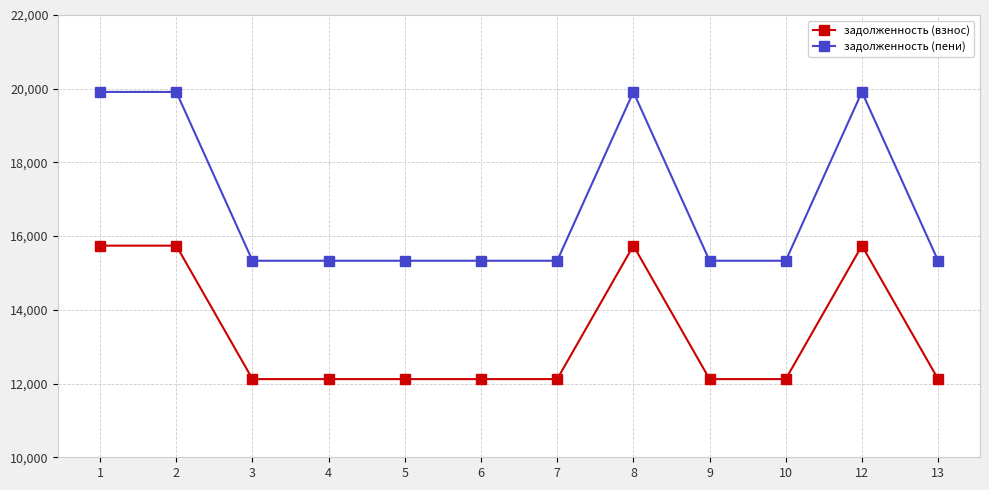

At how many categories does at least one series exceed 19472?

4